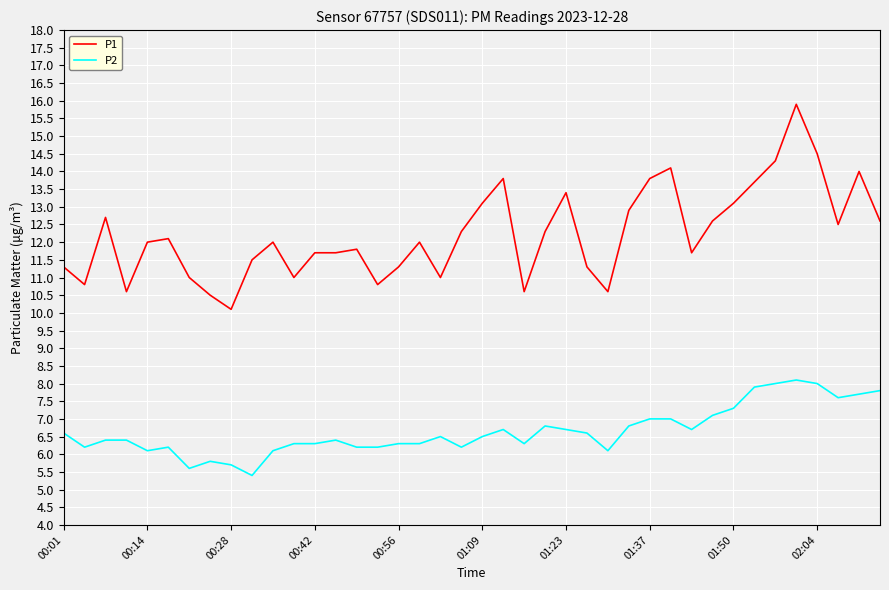

What is the sum of all P1 values?

489.0